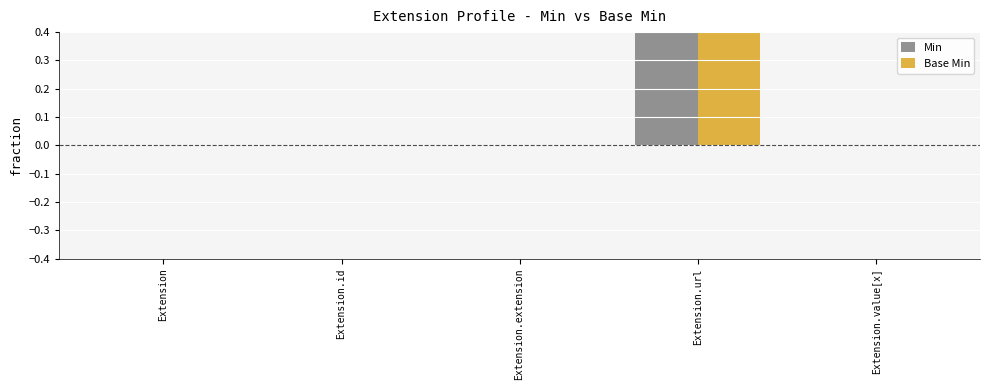

What are all the series names shown in the legend?

Min, Base Min